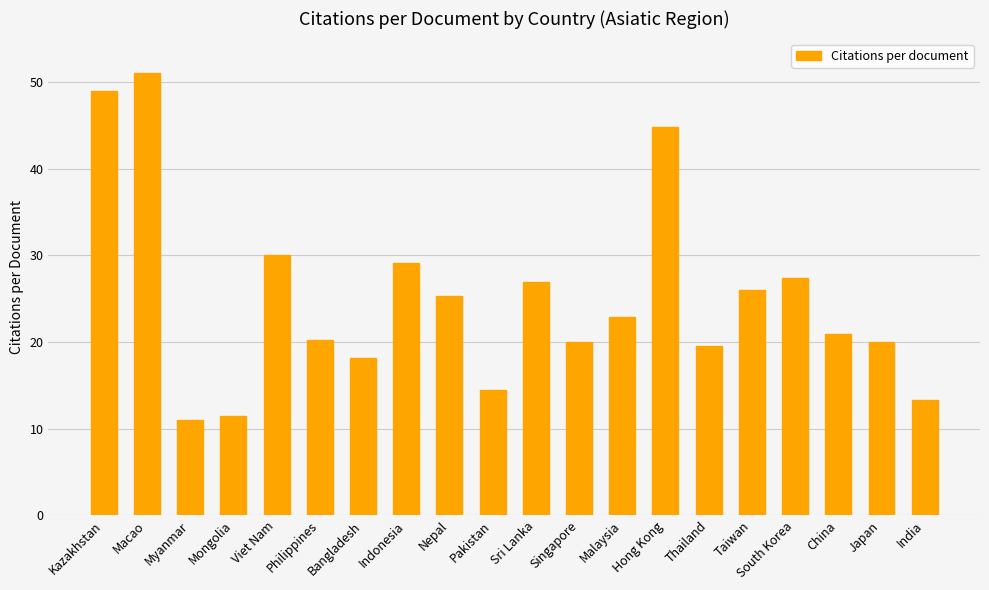

What is the value of the 11th bar from the left?

26.9